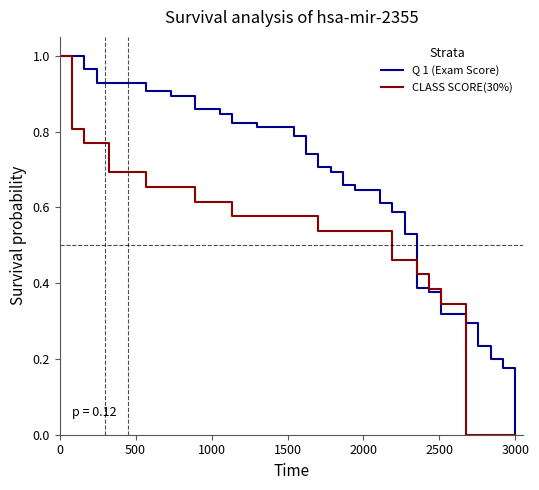

How many lines are shown in the chart?

2